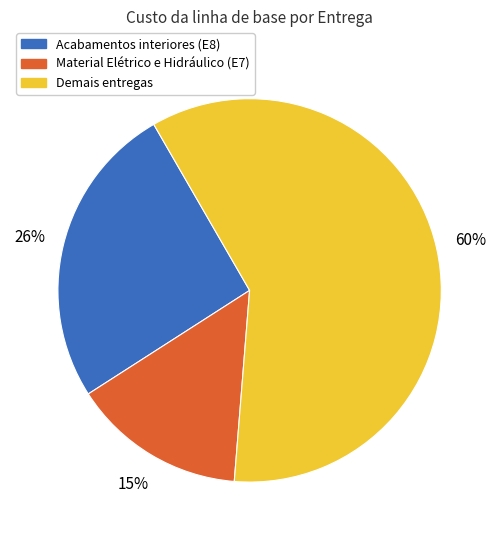

To the nearest percent, what is the difference between the largest and smallest slice percentages?

45%